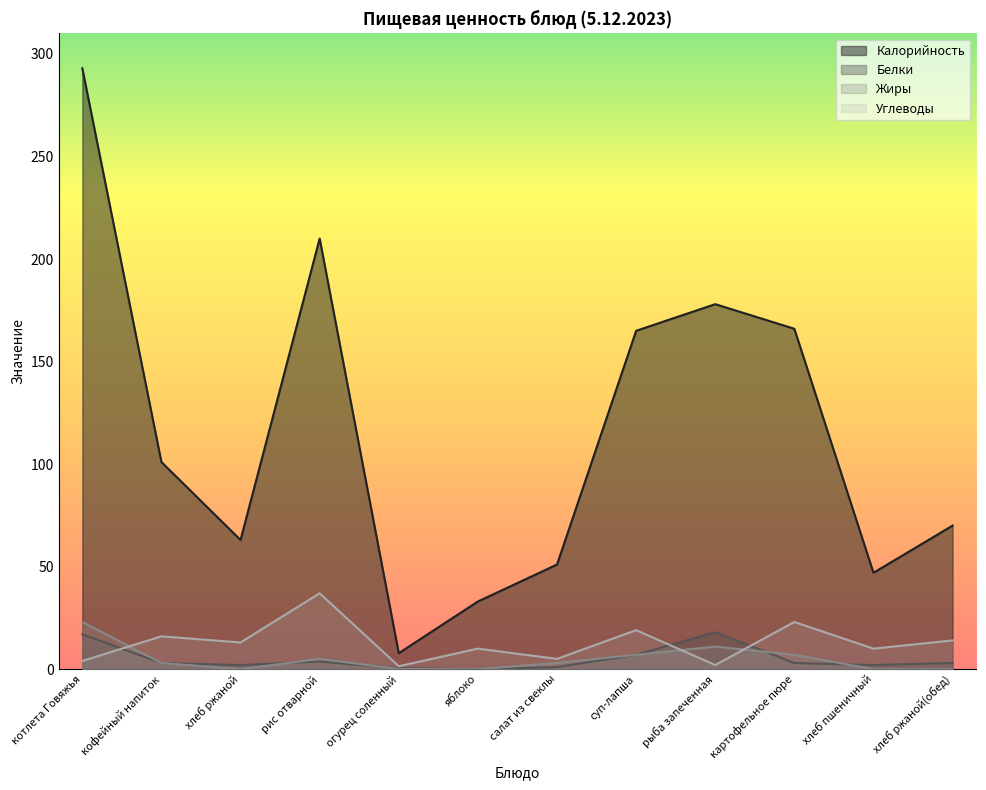

Reading left to right, list all the values displayed in this chart.

Калорийность: 293.0	101.0	63.0	210.0	7.8	33.0	51.0	165.0	178.0	166.0	47.0	70.0
Белки: 17.0	3.0	2.0	3.7	0.4	0.0	1.0	7.0	18.0	3.0	2.0	3.0
Жиры: 23.0	3.0	0.0	5.0	0.1	0.0	3.0	7.0	11.0	7.0	0.0	0.0
Углеводы: 4.0	16.0	13.0	37.0	1.4	10.0	5.0	19.0	2.0	23.0	10.0	14.0